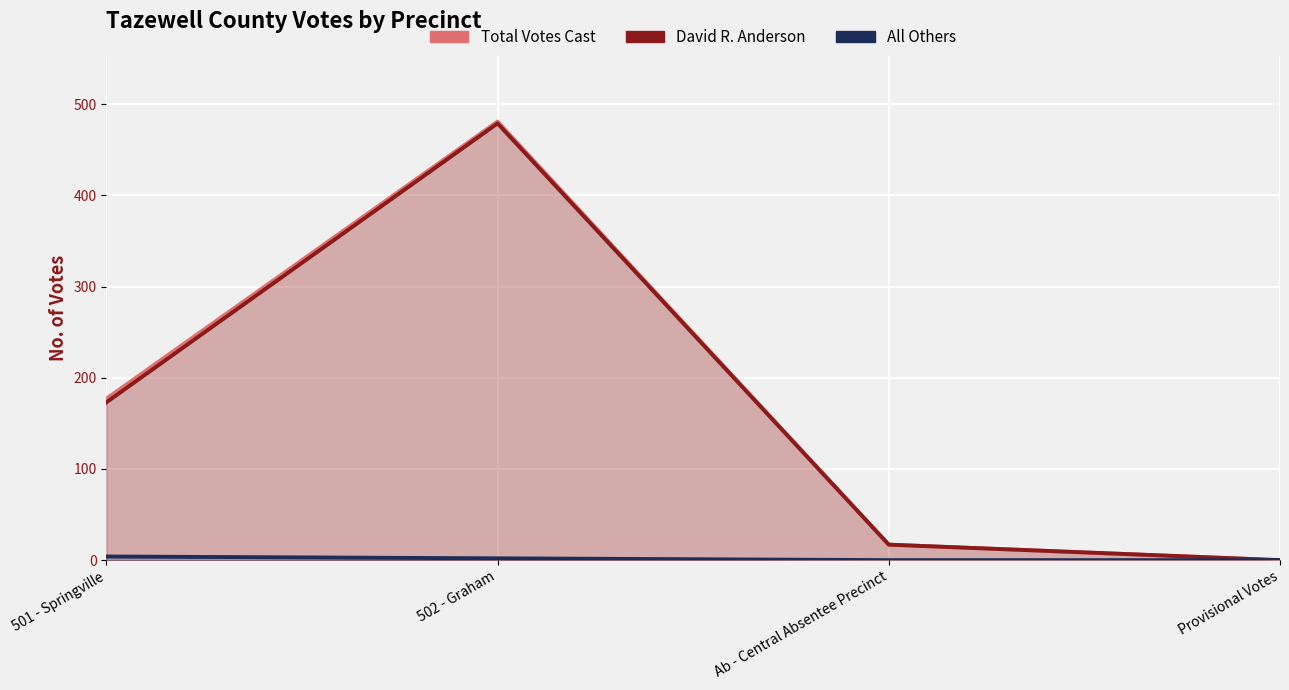

At which label does All Others reach its peak?

501 - Springville